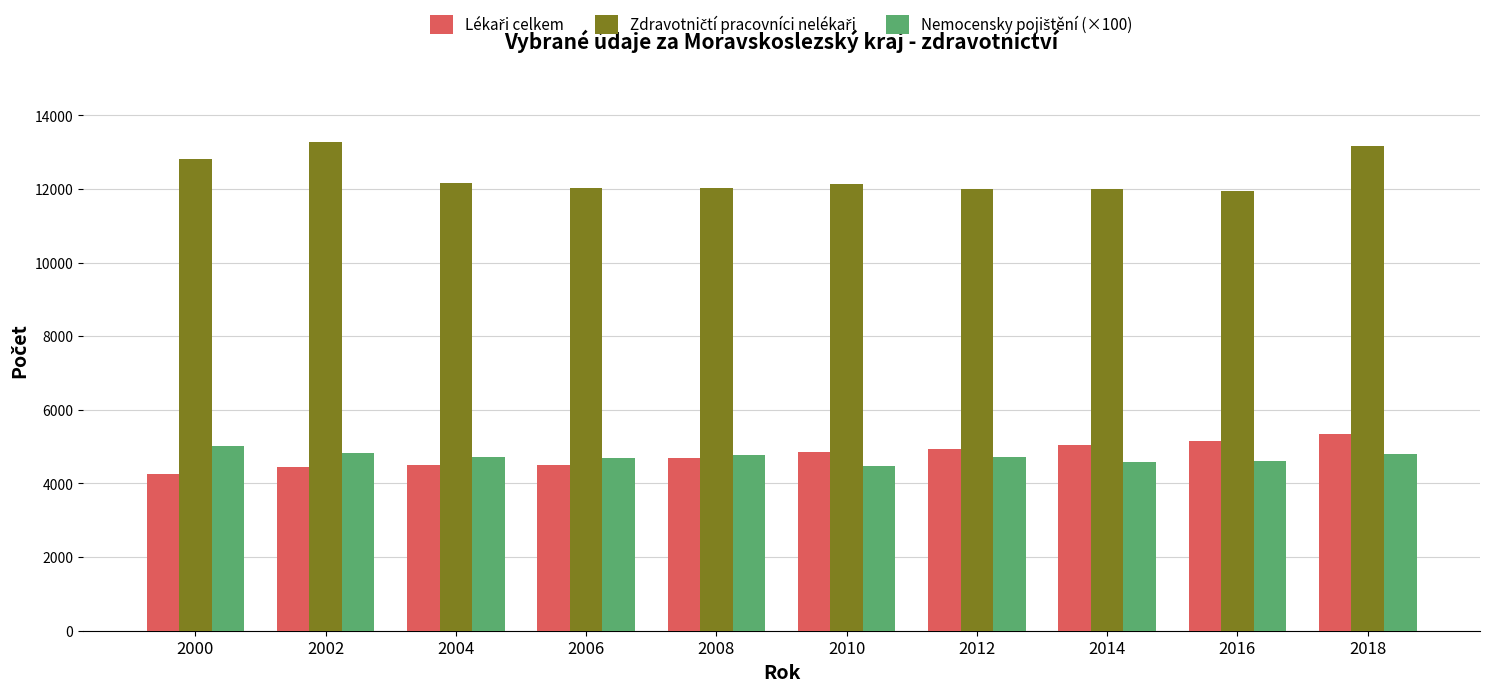

What is the spread (max minus min) of values at 2008?

7316.0